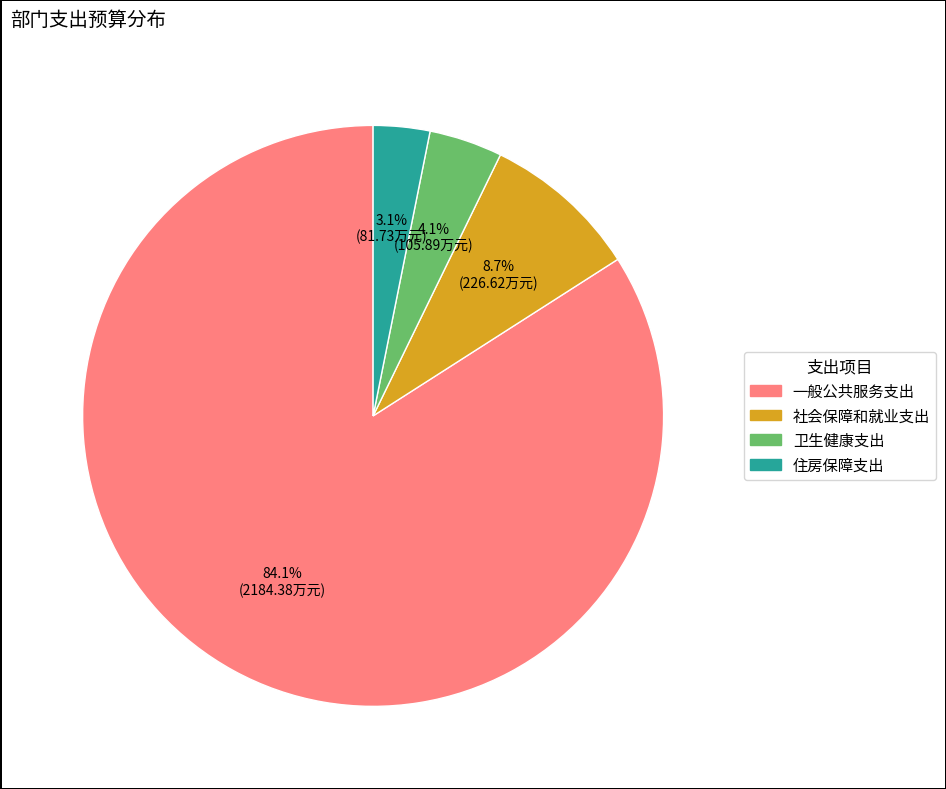

To the nearest percent, what is the difference between the 一般公共服务支出 and 社会保障和就业支出 slice percentages?

75%